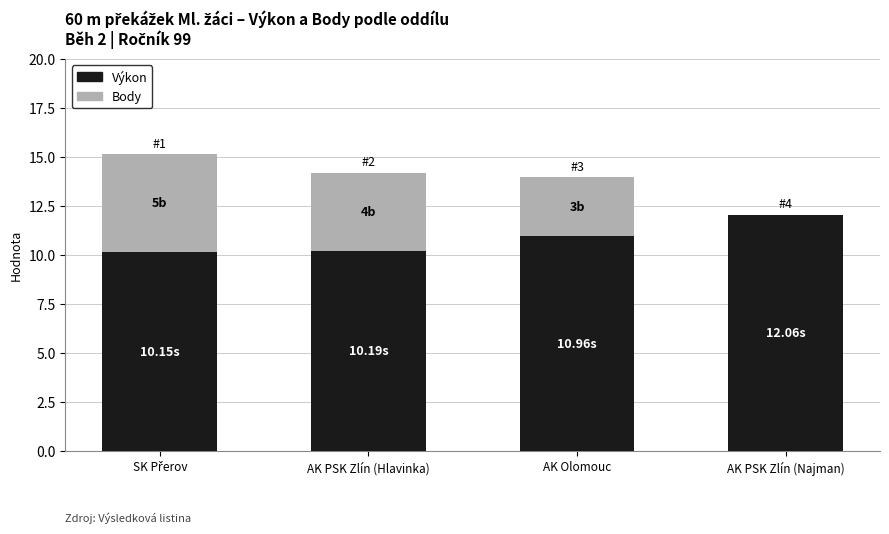

Which category has the highest value in the Výkon series?

AK PSK Zlín (Najman)